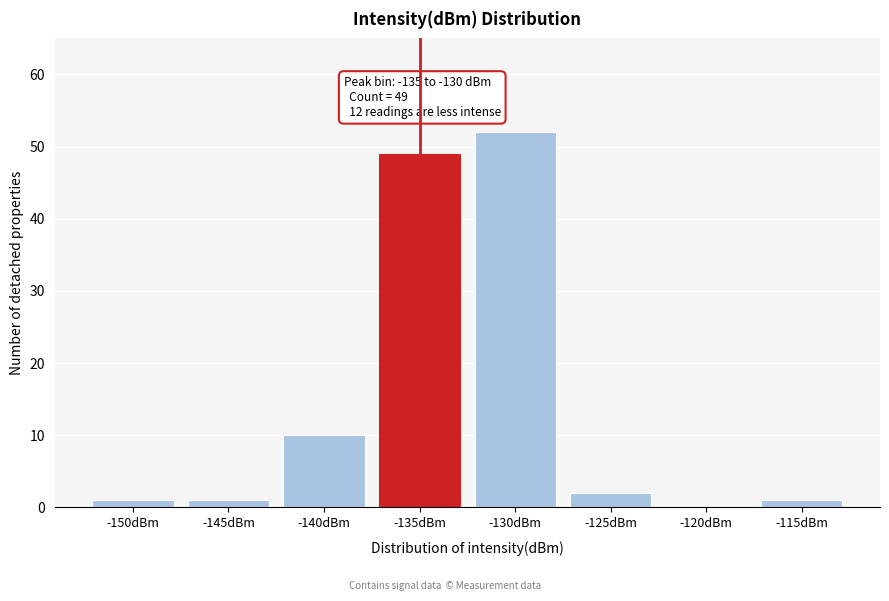

Reading left to right, list all the values displayed in this chart.

-150dBm=1	-145dBm=1	-140dBm=10	-135dBm=49	-130dBm=52	-125dBm=2	-120dBm=0	-115dBm=1